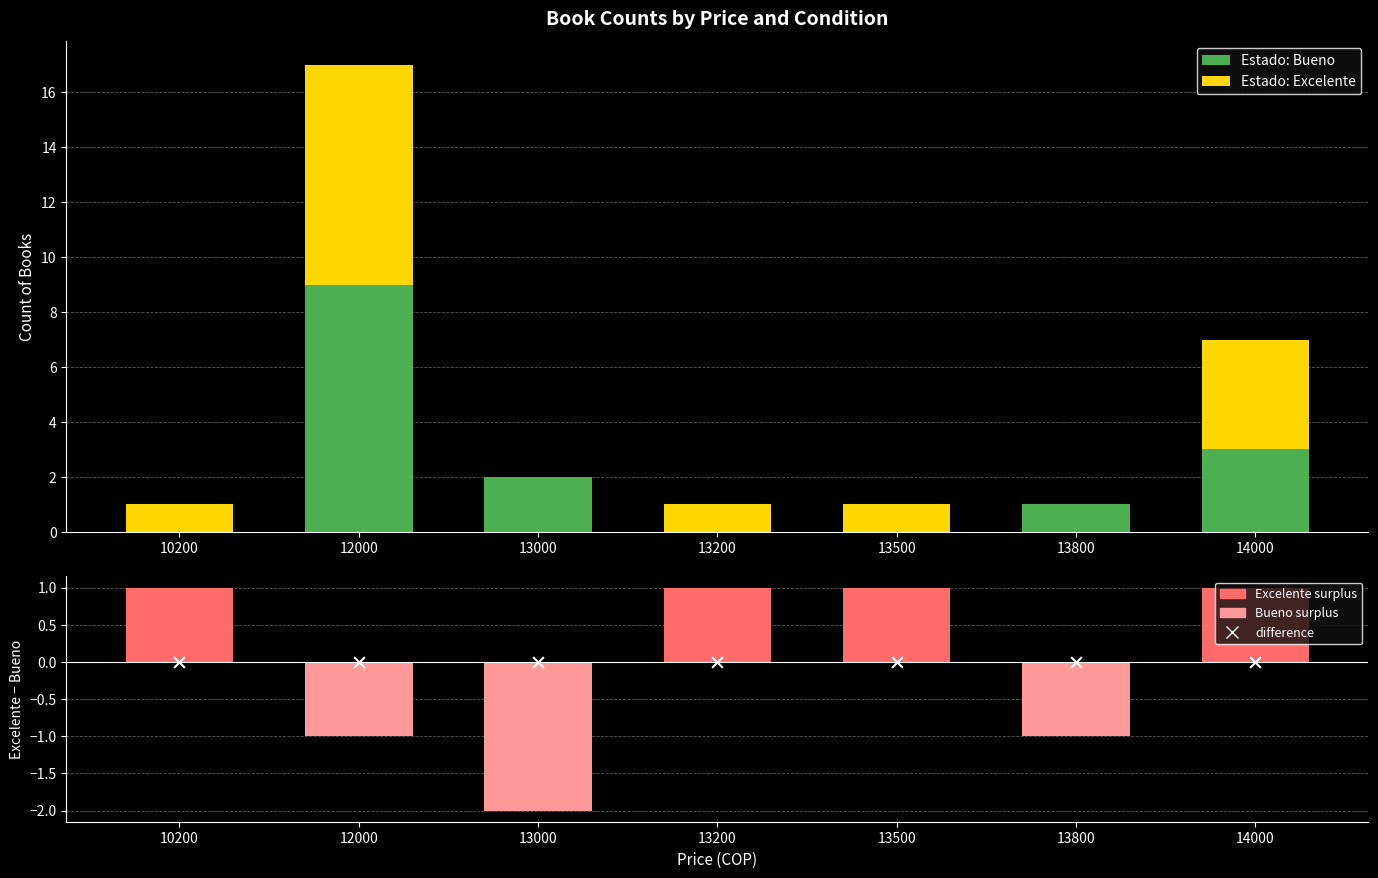

What is the total value across all series at 13200?

2